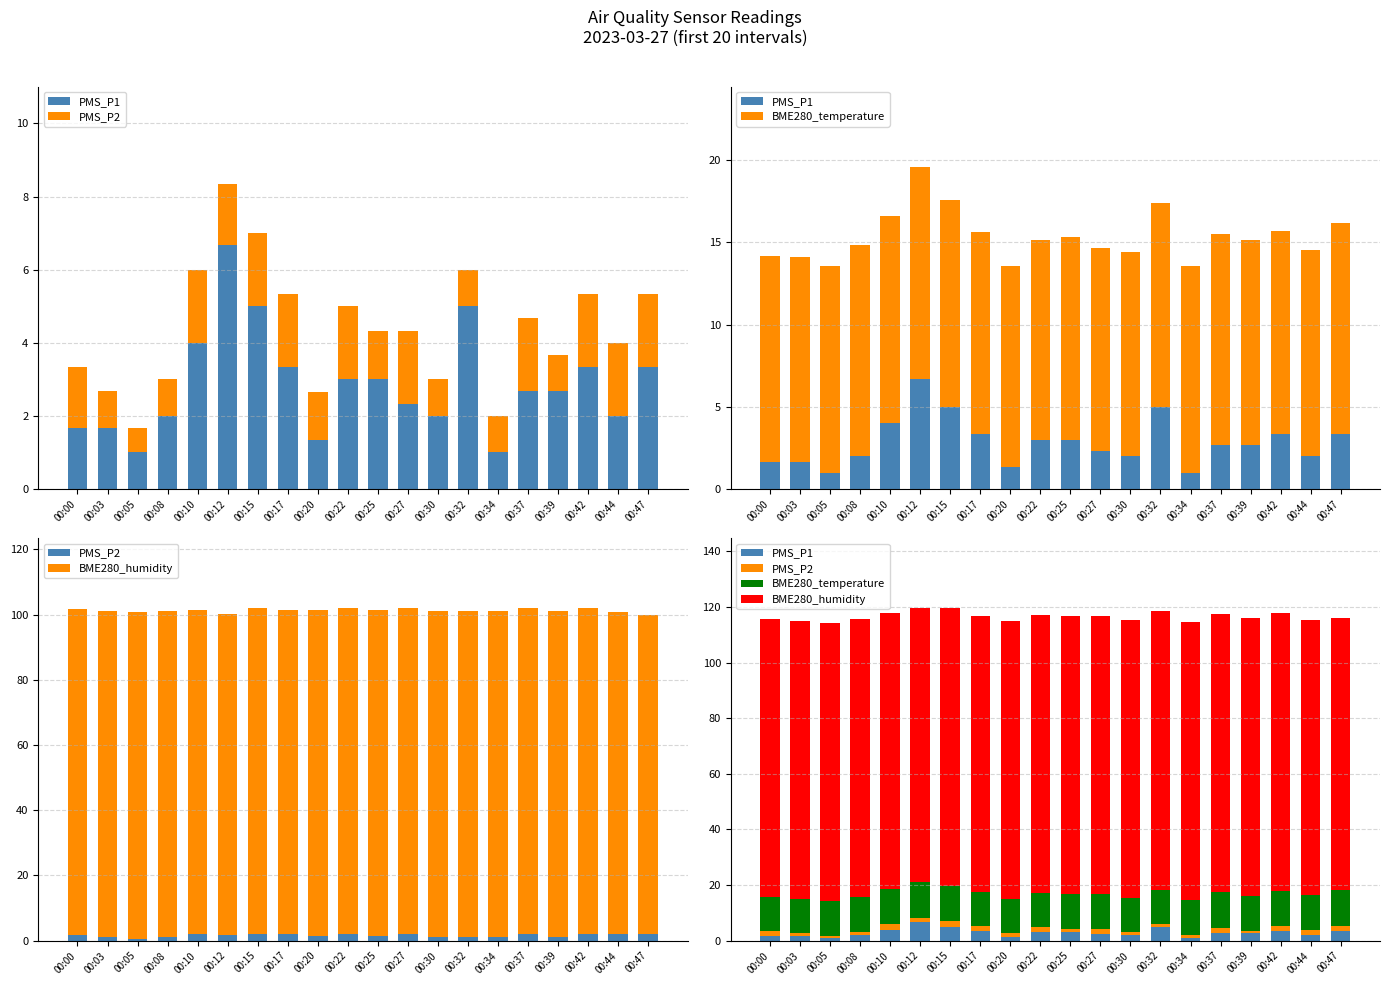

Reading left to right, what are all the values shown in this chart?

PMS_P1: 1.7	1.7	1.0	2.0	4.0	6.7	5.0	3.3	1.3	3.0	3.0	2.3	2.0	5.0	1.0	2.7	2.7	3.3	2.0	3.3
PMS_P2: 1.7	1.0	0.7	1.0	2.0	1.7	2.0	2.0	1.3	2.0	1.3	2.0	1.0	1.0	1.0	2.0	1.0	2.0	2.0	2.0
BME280_temperature: 12.5	12.4	12.6	12.9	12.6	12.9	12.6	12.3	12.2	12.1	12.3	12.3	12.4	12.4	12.6	12.9	12.5	12.4	12.5	12.9
BME280_humidity: 100.0	100.0	100.0	100.0	99.3	98.5	99.9	99.3	100.0	100.0	100.0	100.0	100.0	100.0	100.0	100.0	100.0	100.0	98.9	97.8